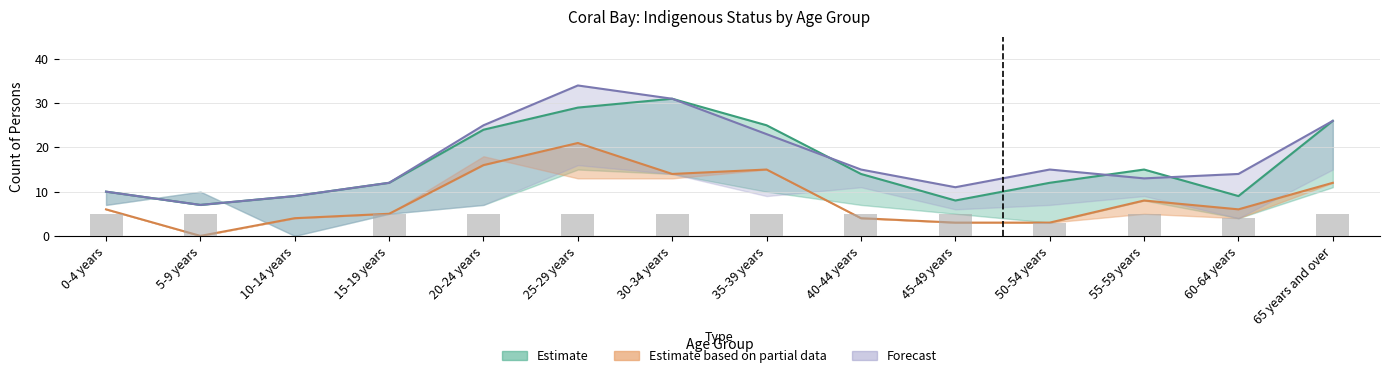

How many bars are there in each group?

3